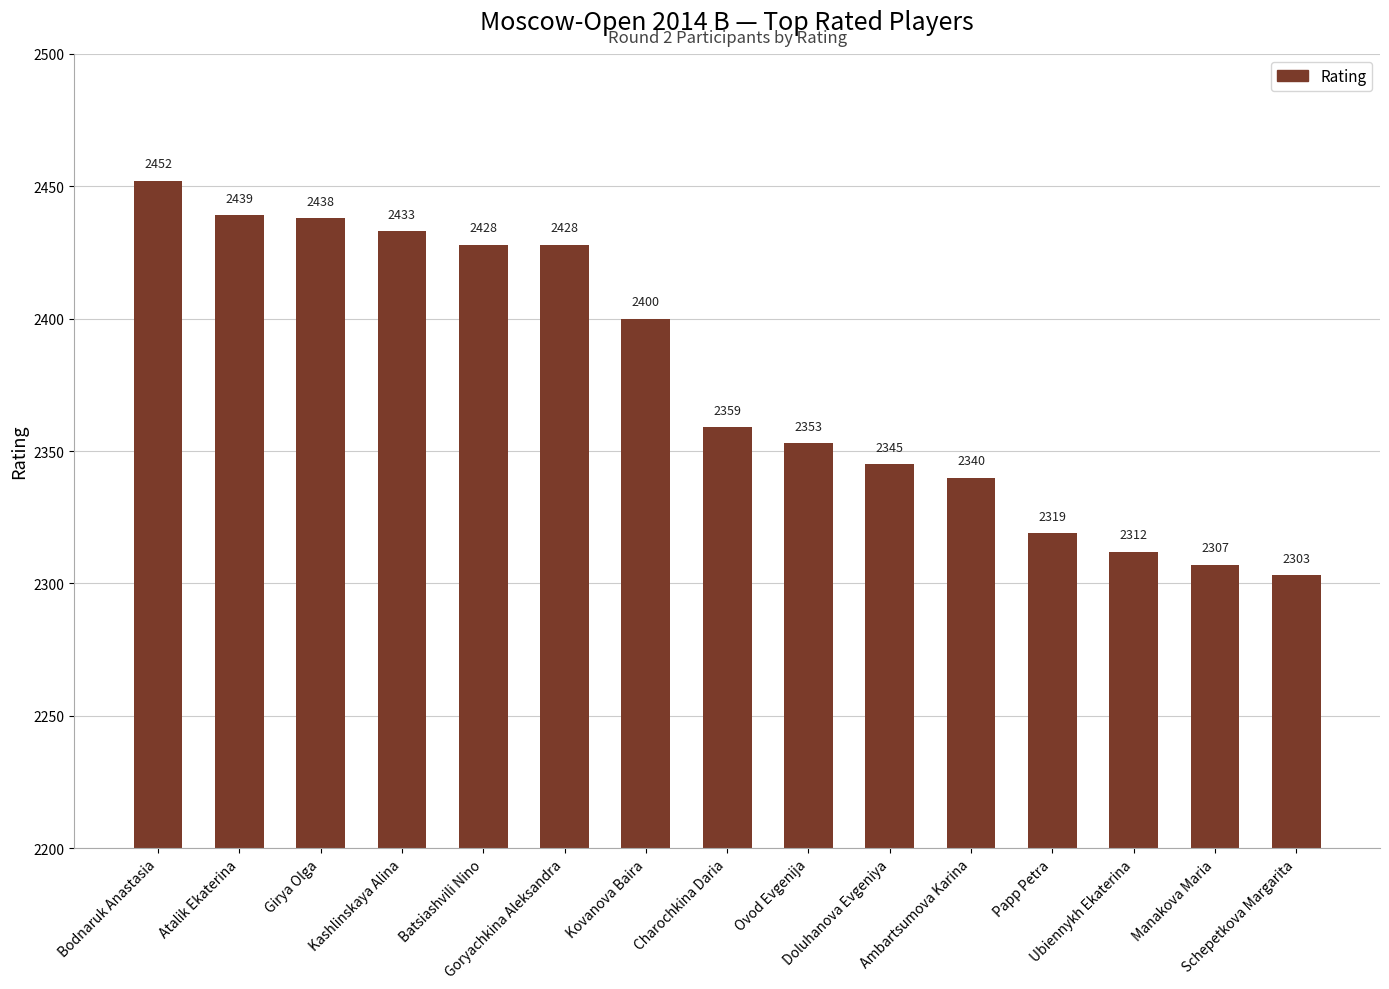

Where does the data first go above 2359?

Bodnaruk Anastasia